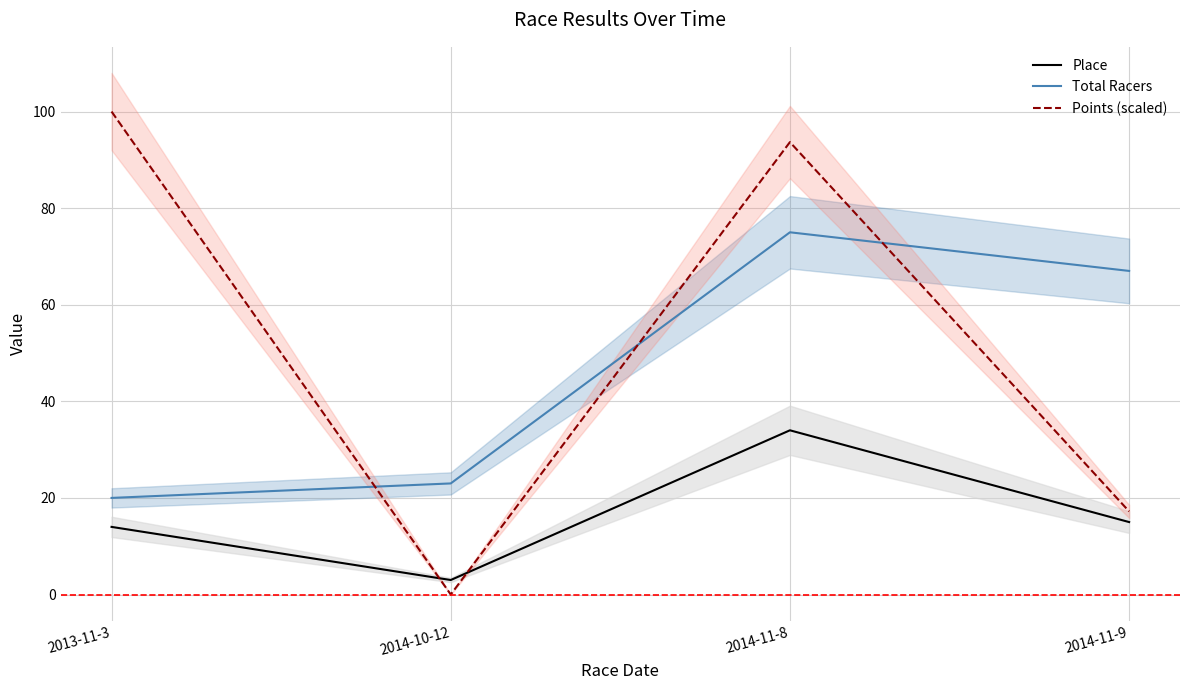

What is the label of the 3rd point from the left?

2014-11-8